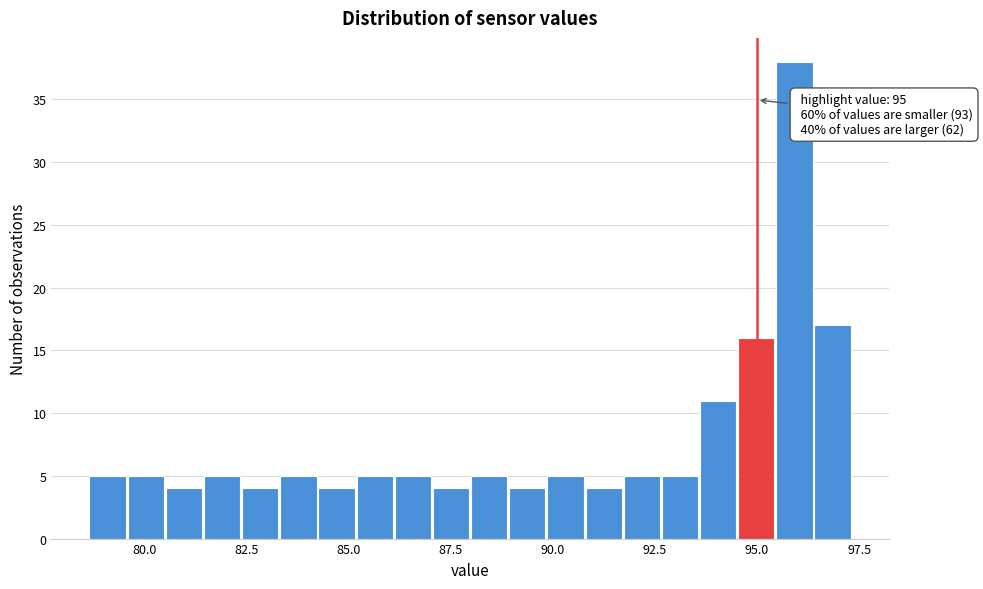

Read against the x-axis, roughly where is the centre of the tallest bar?

96.0